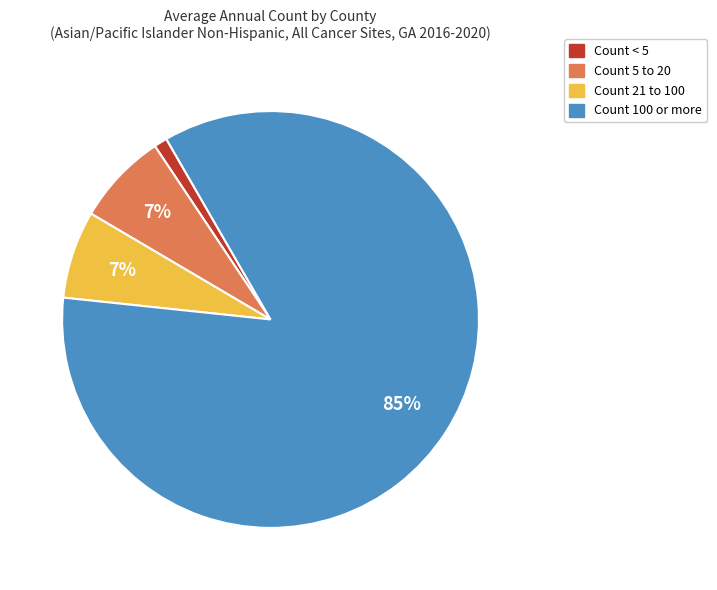

To the nearest percent, what is the difference between the largest and smallest slice percentages?

84%